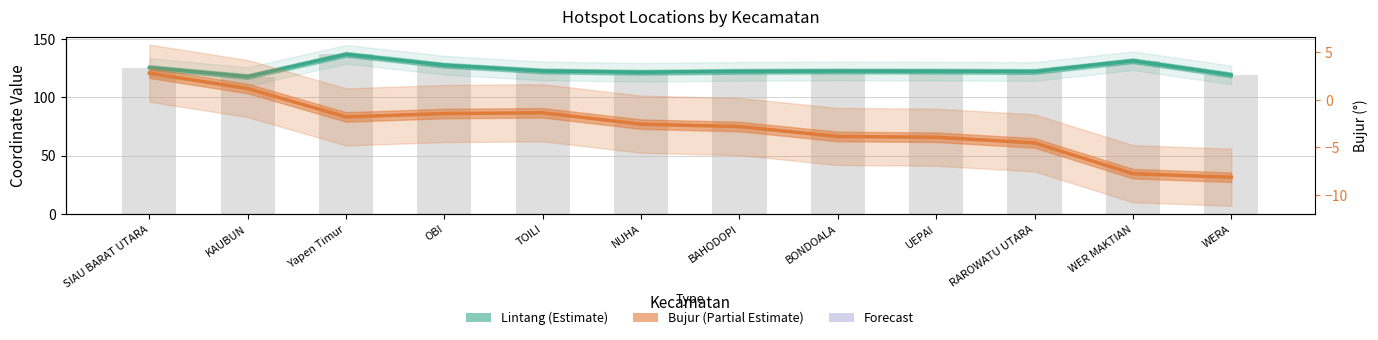

What is the value of the Bujur (Partial Estimate) bar at the 4th from the left?

-1.5